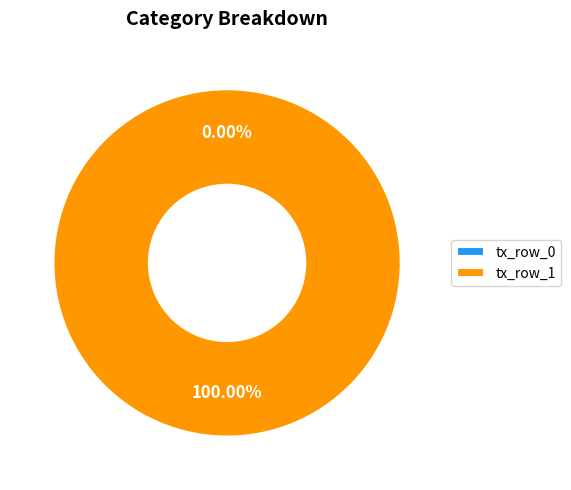

To the nearest percent, what is the difference between the largest and smallest slice percentages?

100%